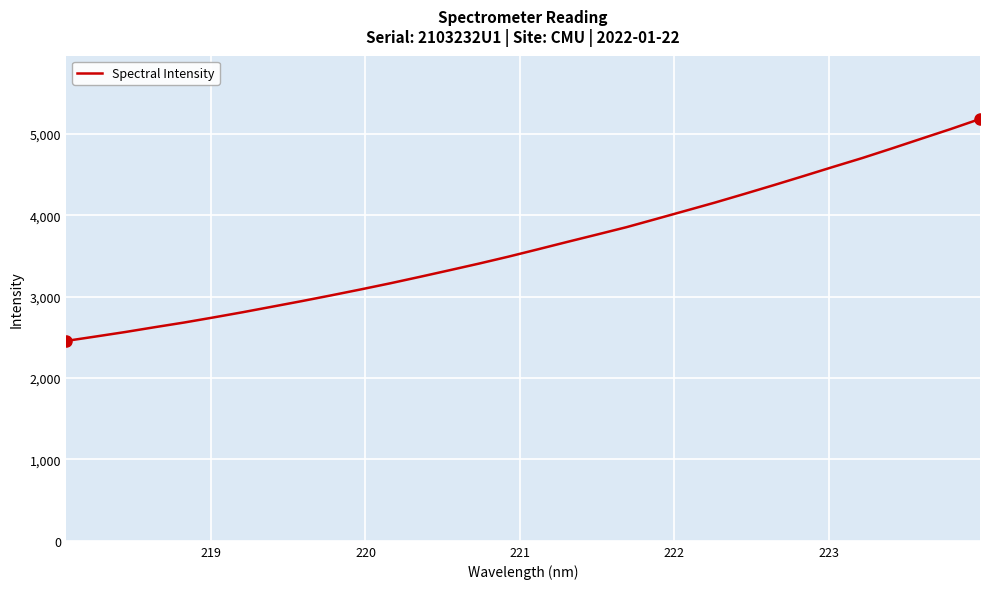

What is the minimum value shown in the chart?

2456.4